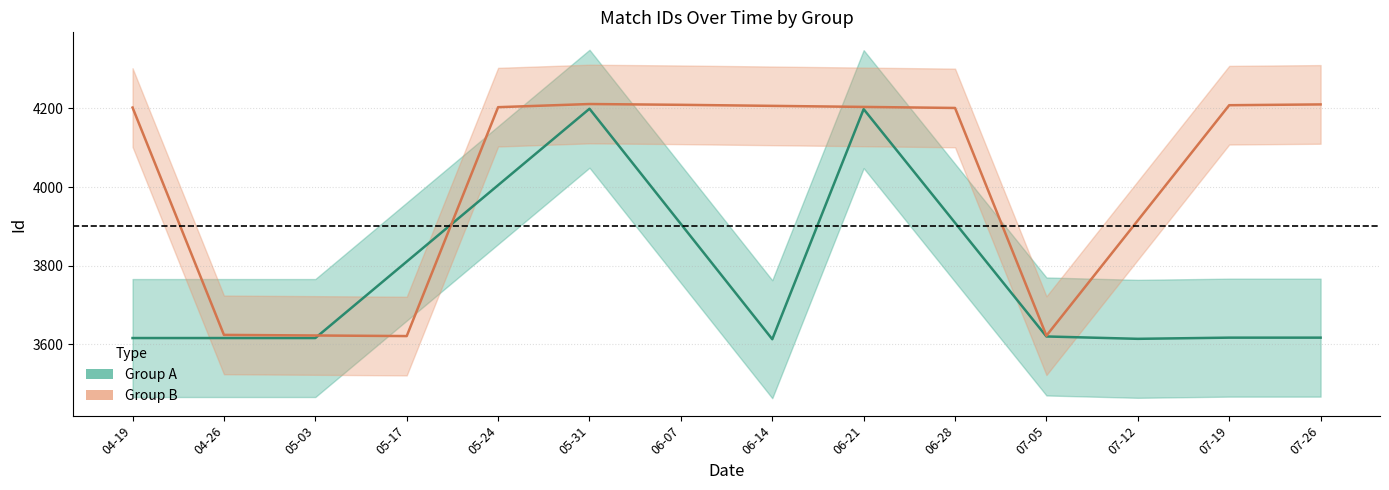

The Group A series shows 4199 at 2020-05-31. True or false?

True